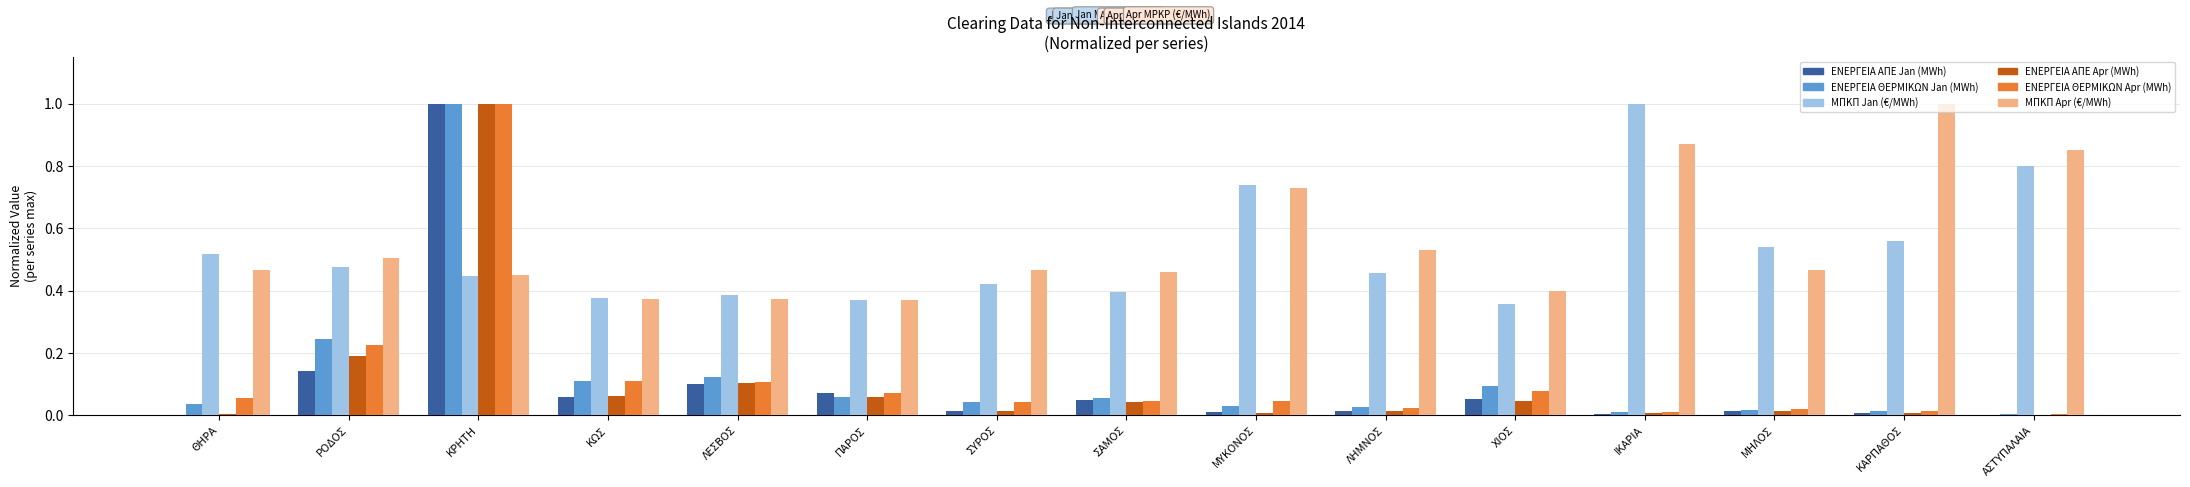

Is the value of ΜΠΚΠ Jan (€/MWh) at ΘΗΡΑ greater than the value of ΕΝΕΡΓΕΙΑ ΑΠΕ Jan (MWh) at ΠΑΡΟΣ?

Yes